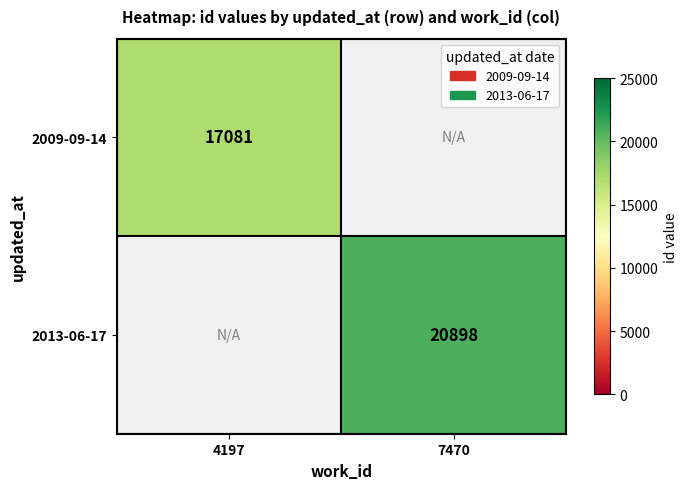

Is it true that 2009-09-14 equals 17081 at 4197?

True